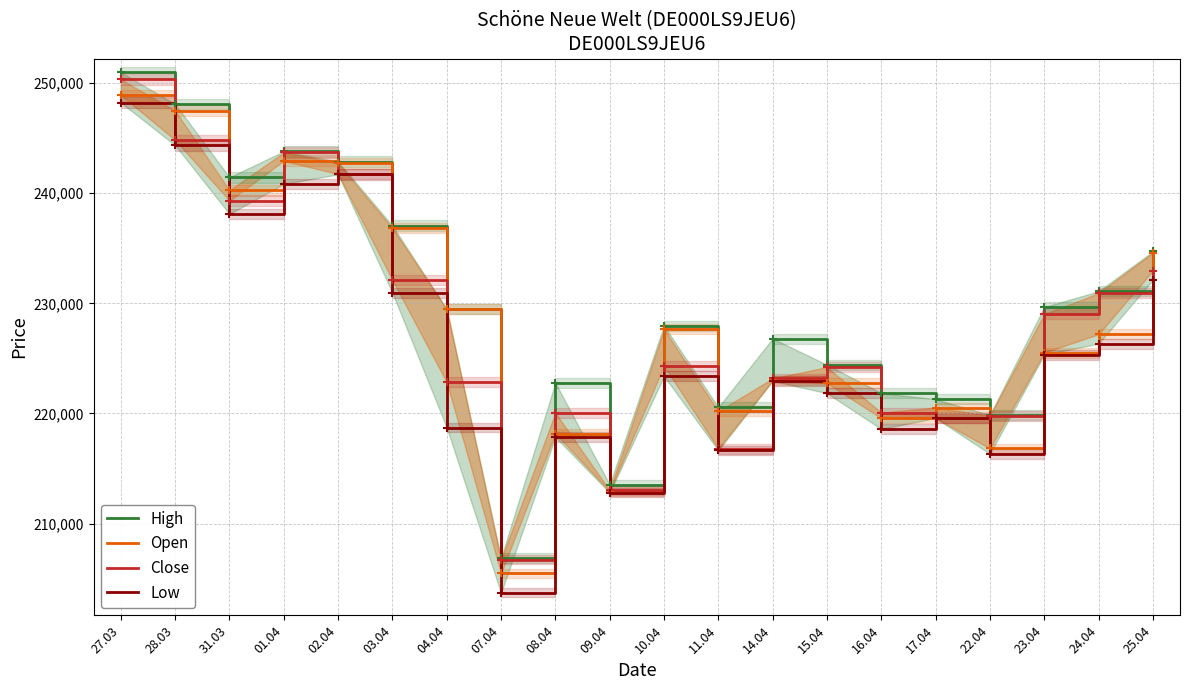

True or false: Low and Open cross at least once.

False